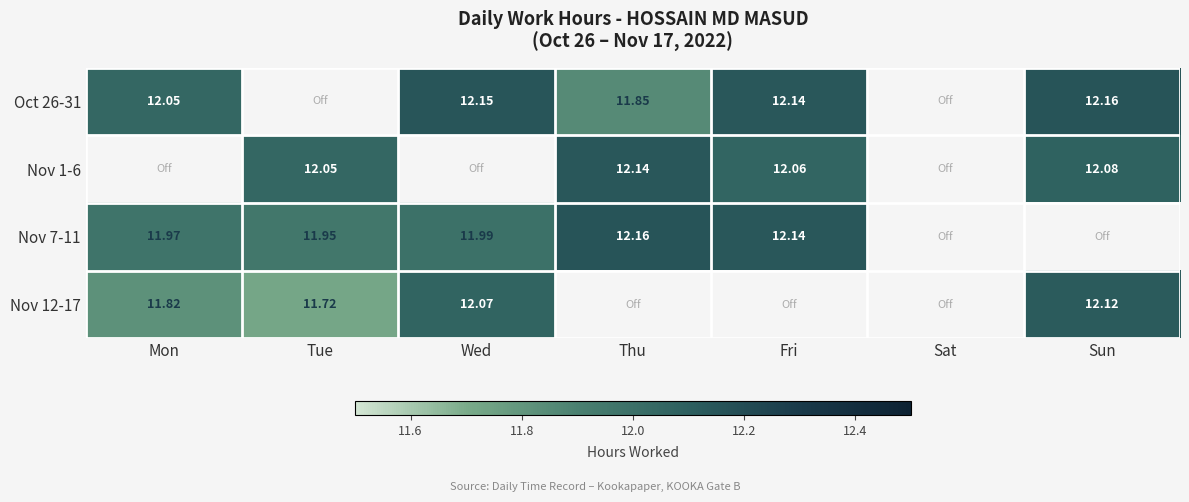

What is the difference between the Nov 1-6 values at Thu and Fri?

0.1